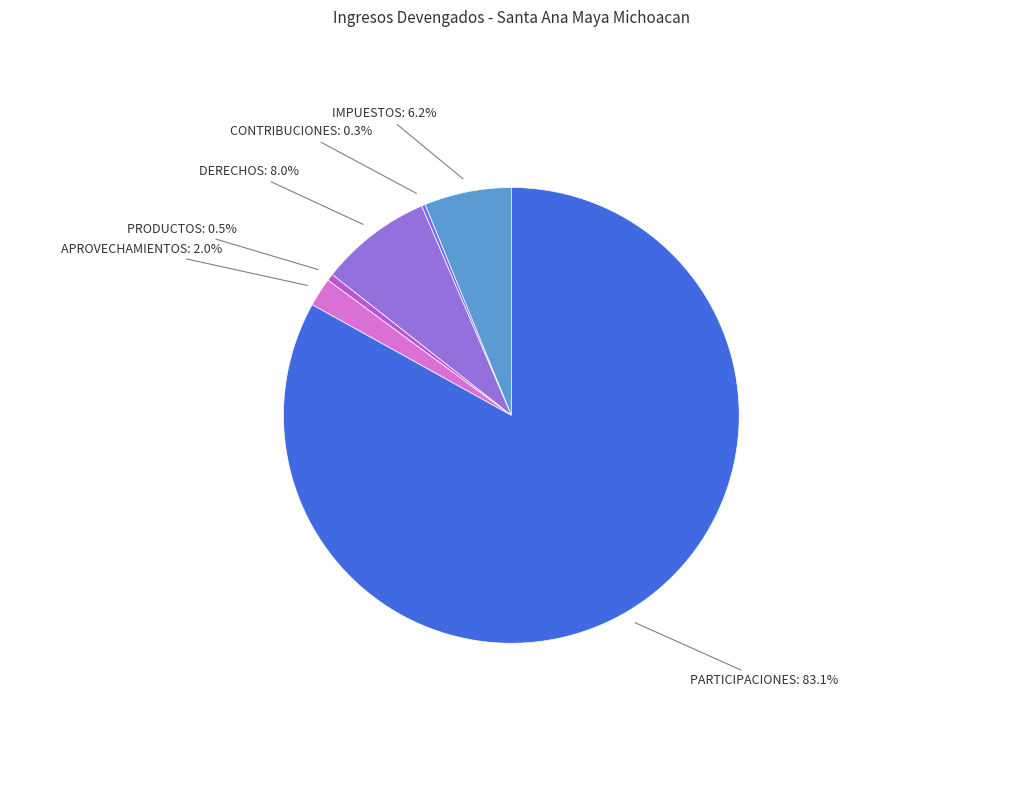

Which category has the biggest portion of the pie?

PARTICIPACIONES